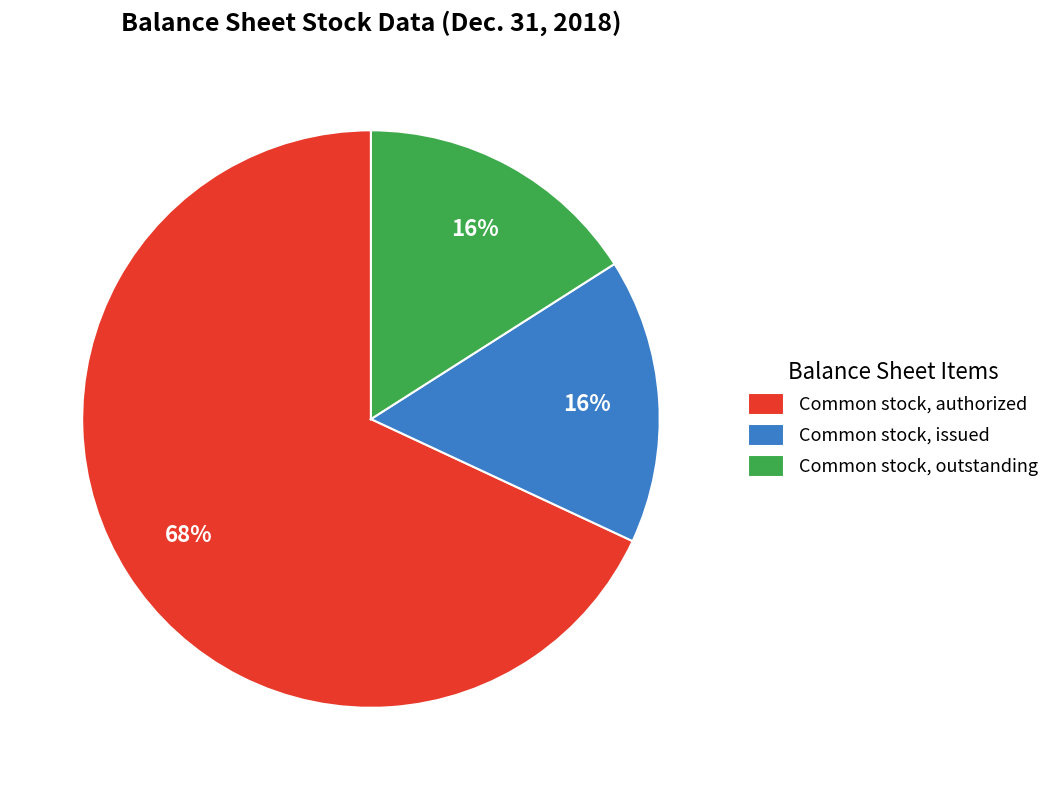

Is Common stock, authorized the majority of the pie?

Yes